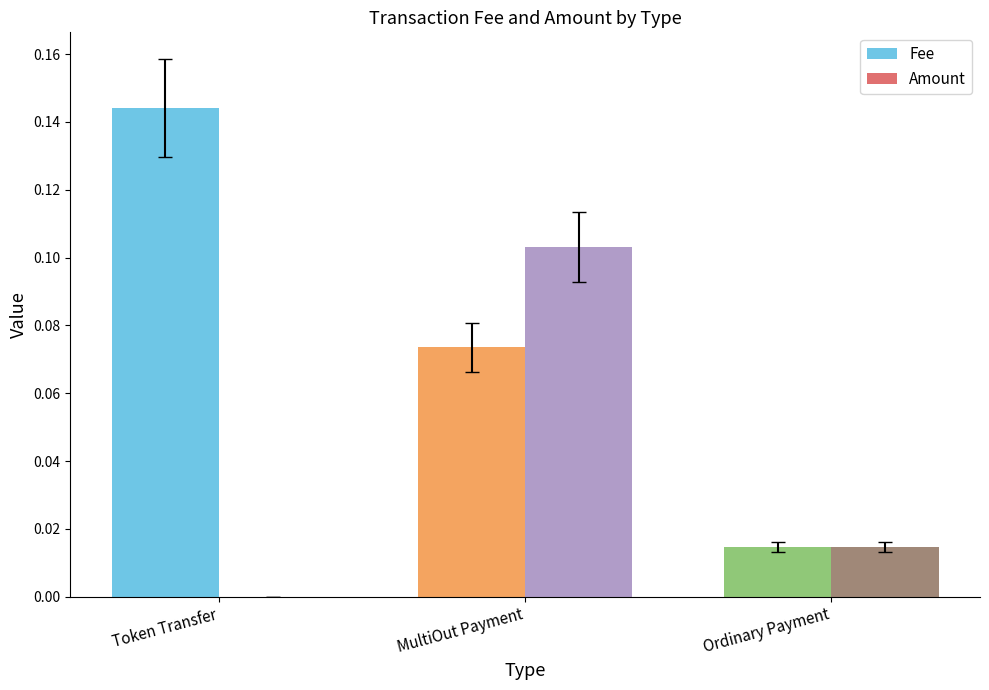

Does the chart contain any negative values?

No